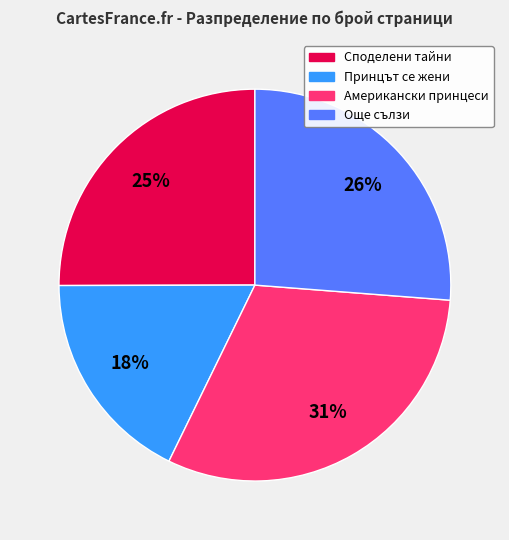

Is there a majority slice in this chart?

No